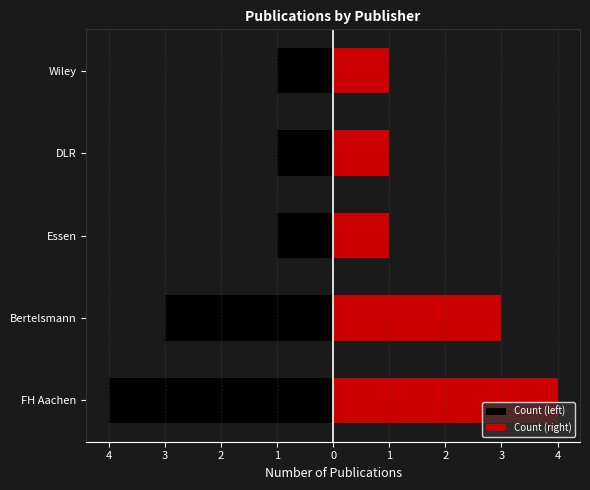

Read the Count (left) value at FH Aachen.

-4